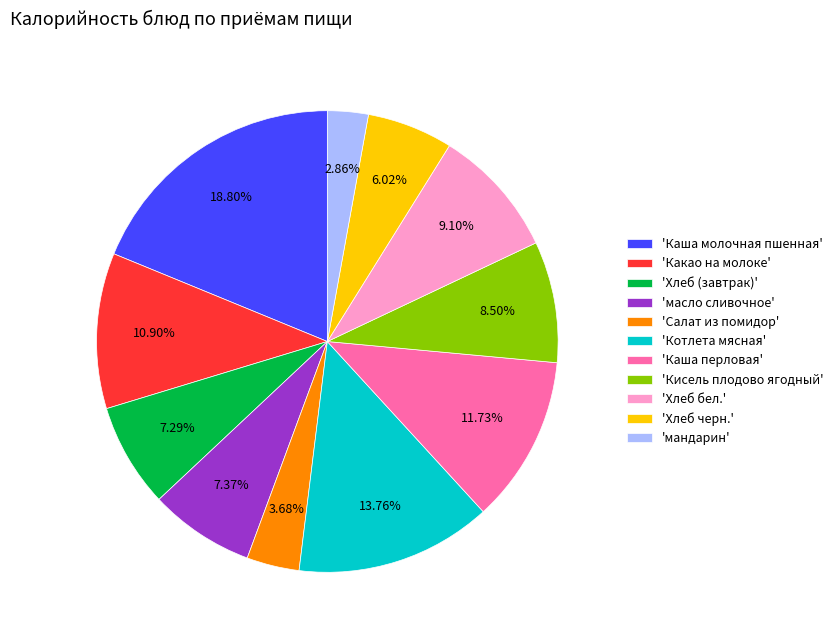

Approximately how many times larger is the value at 'Котлета мясная' compared to 'Салат из помидор'?

3.7